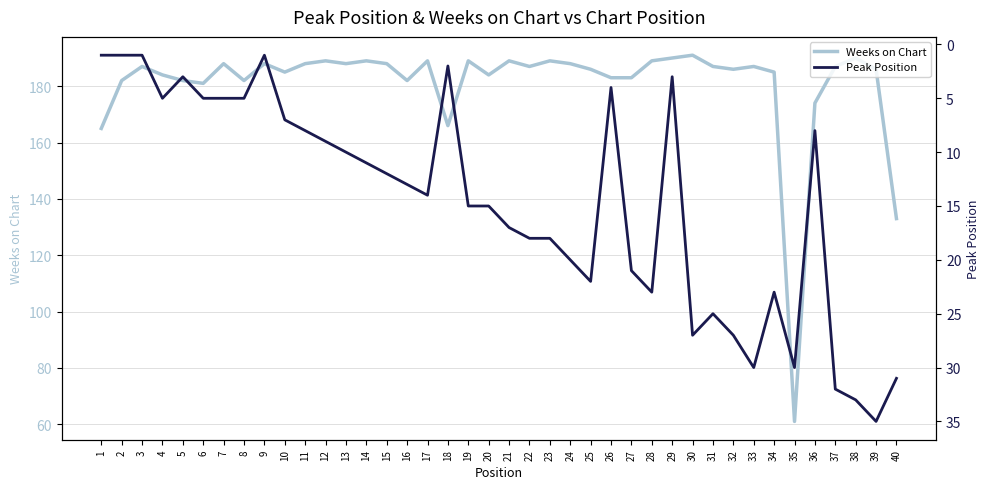

True or false: Weeks on Chart has more than 1 interior local peaks.

True